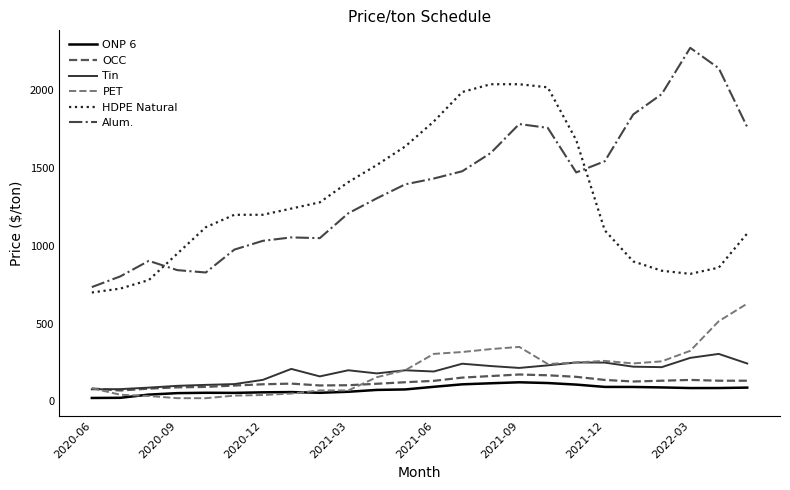

True or false: ONP 6 and Alum. intersect in this chart.

False